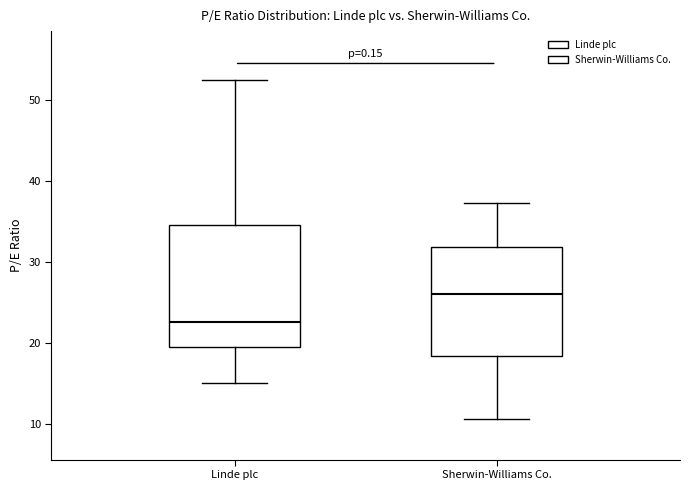

Reading left to right, transcribe this box plot: for each box, give where its median line is, the range the box spans, and where its two whiskers end, as read against the y-axis. The values are not printed on the chart, so give them approximately, as read against the axis.

Linde plc: median 23, box 20 to 35, whiskers 15 to 53
Sherwin-Williams Co.: median 26, box 18 to 32, whiskers 11 to 37